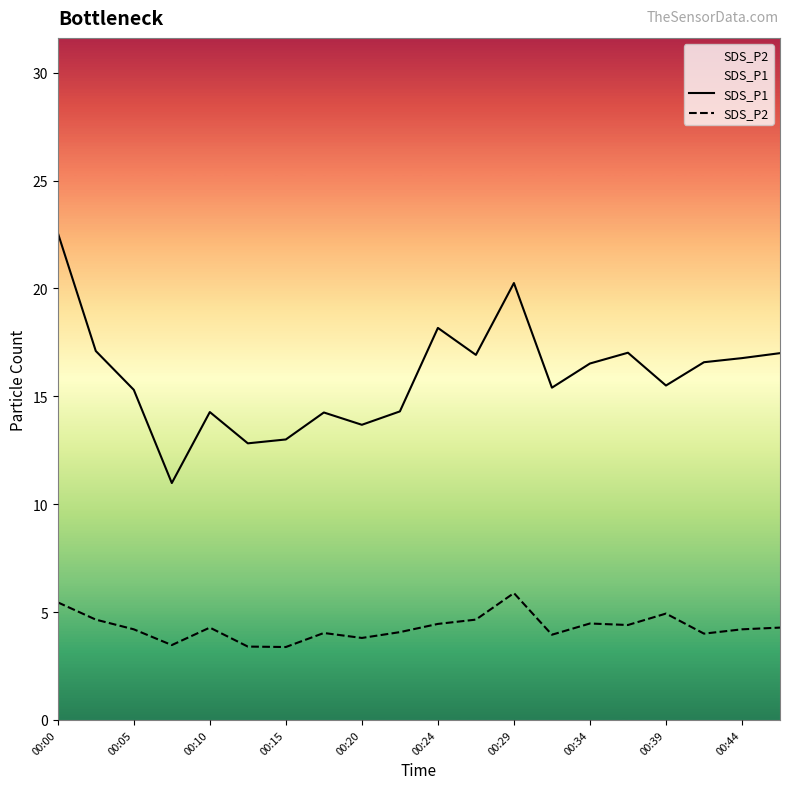

Where does the SDS_P1 series first go above 16?

00:00